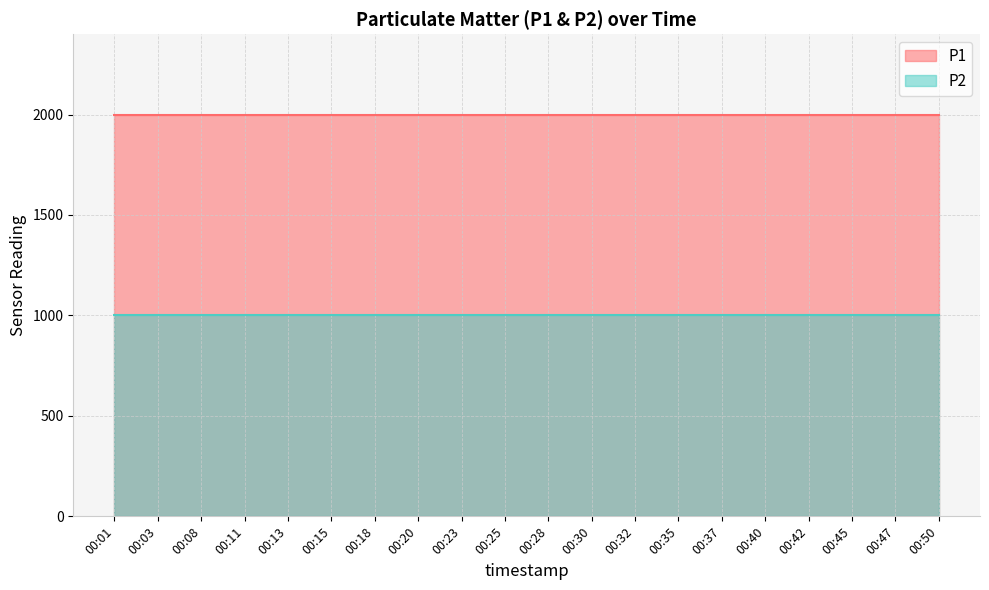

Reading left to right, extract all data points from this chart.

P1: 00:01=1999.9	00:03=1999.9	00:08=1999.9	00:11=1999.9	00:13=1999.9	00:15=1999.9	00:18=1999.9	00:20=1999.9	00:23=1999.9	00:25=1999.9	00:28=1999.9	00:30=1999.9	00:32=1999.9	00:35=1999.9	00:37=1999.9	00:40=1999.9	00:42=1999.9	00:45=1999.9	00:47=1999.9	00:50=1999.9
P2: 00:01=999.9	00:03=999.9	00:08=999.9	00:11=999.9	00:13=999.9	00:15=999.9	00:18=999.9	00:20=999.9	00:23=999.9	00:25=999.9	00:28=999.9	00:30=999.9	00:32=999.9	00:35=999.9	00:37=999.9	00:40=999.9	00:42=999.9	00:45=999.9	00:47=999.9	00:50=999.9